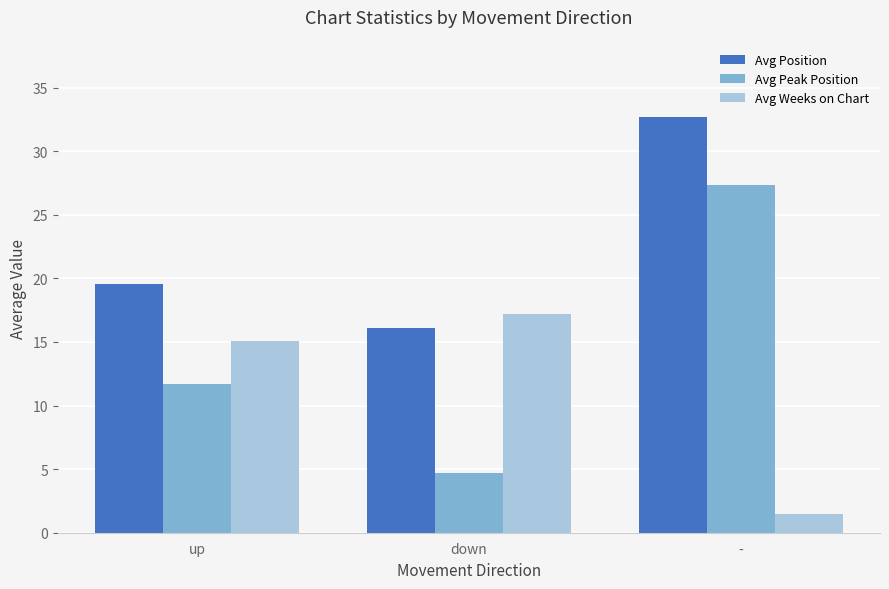

Reading left to right, transcribe all the data shown in this chart.

Avg Position: 19.6	16.1	32.7
Avg Peak Position: 11.7	4.7	27.3
Avg Weeks on Chart: 15.0	17.2	1.5